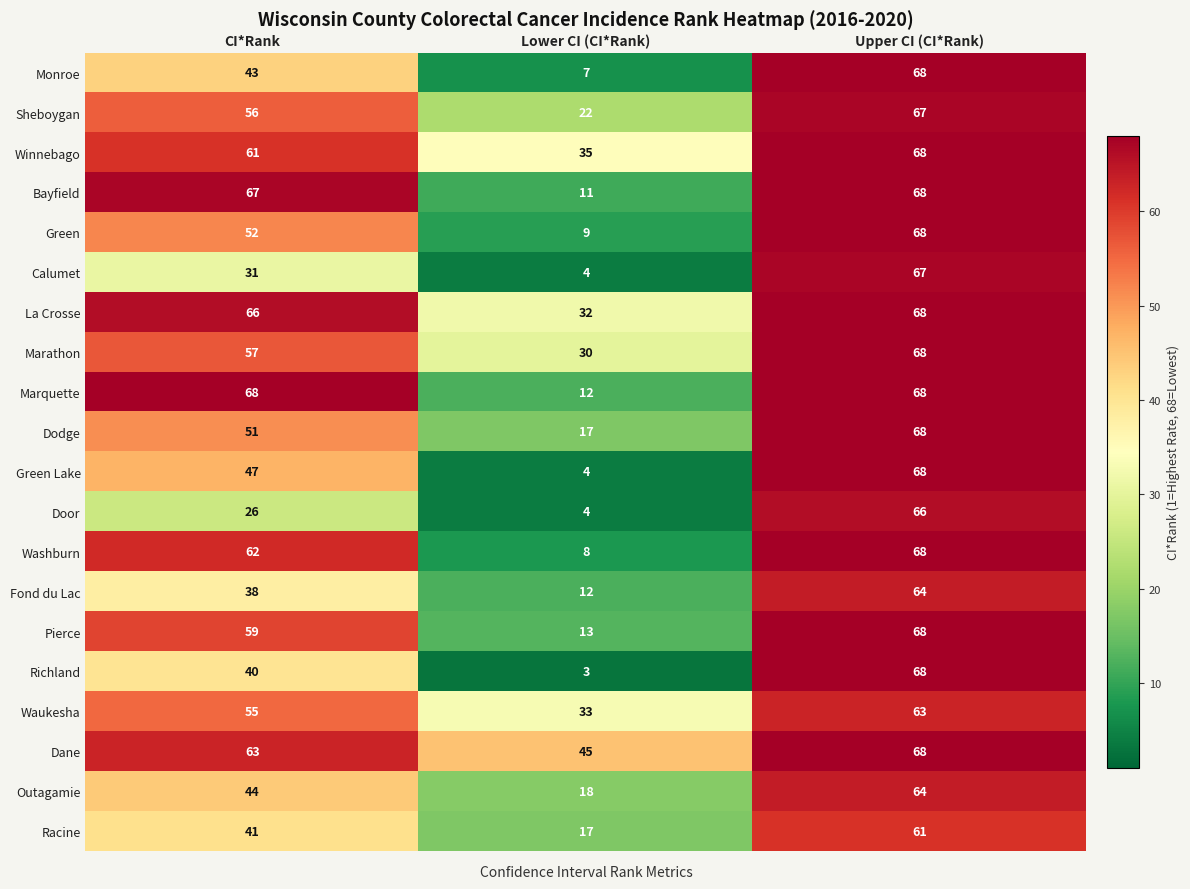

Is it true that Richland equals 40 at Upper CI (CI*Rank)?

False